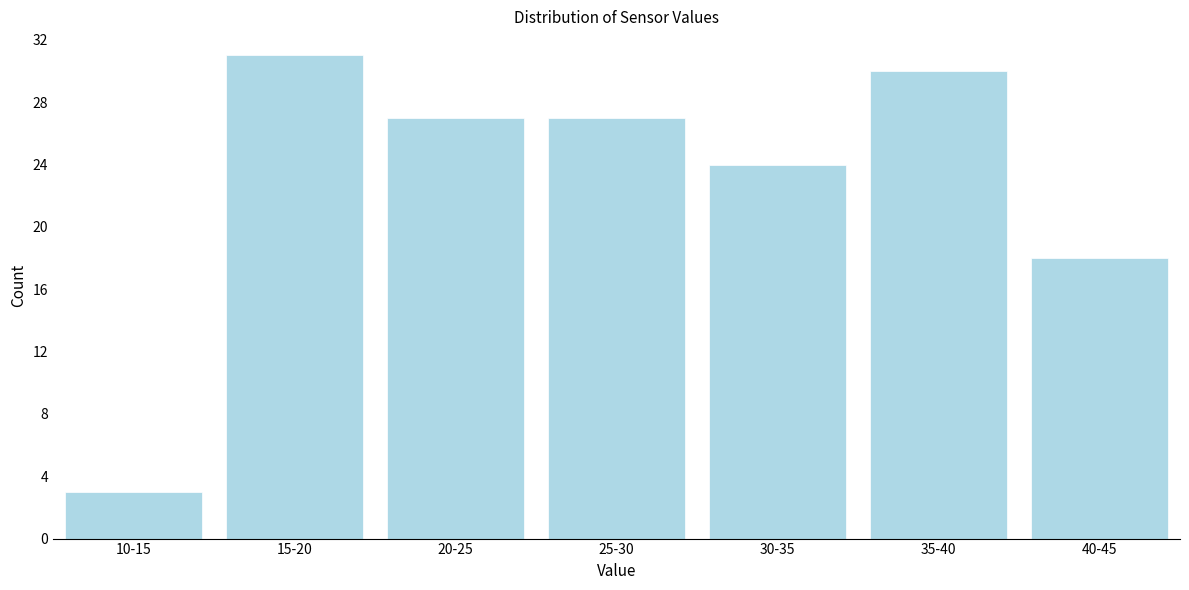

Reading left to right, extract all data points from this chart.

10-15=3	15-20=31	20-25=27	25-30=27	30-35=24	35-40=30	40-45=18